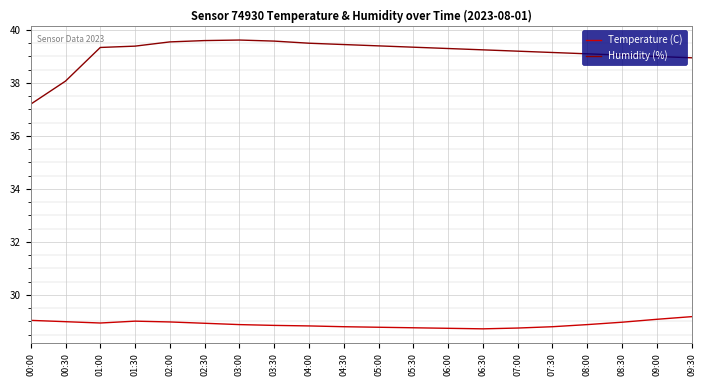

Between 04:30 and 07:30, which series saw the biggest shift?

Humidity (%)